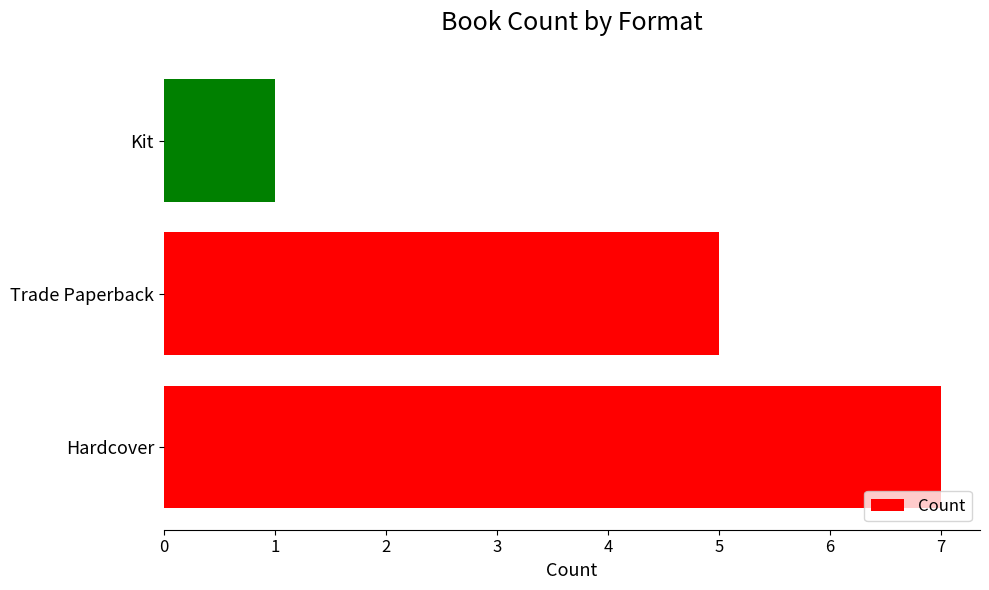

Which category has the lowest value across all series?

Kit